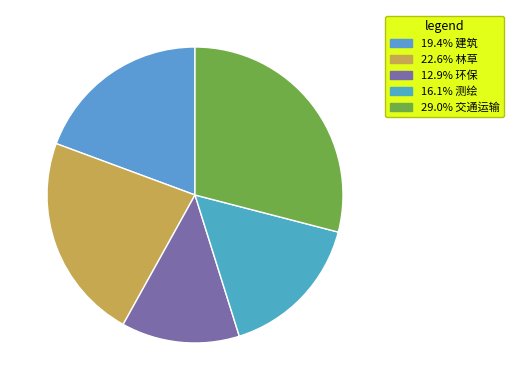

To the nearest percent, what is the average slice percentage?

20%